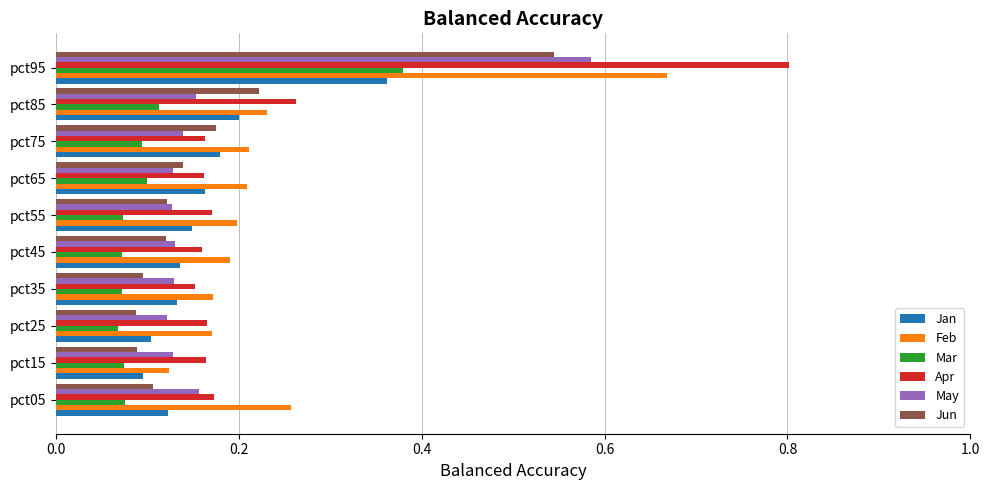

Which series has the largest range (max minus min)?

Apr